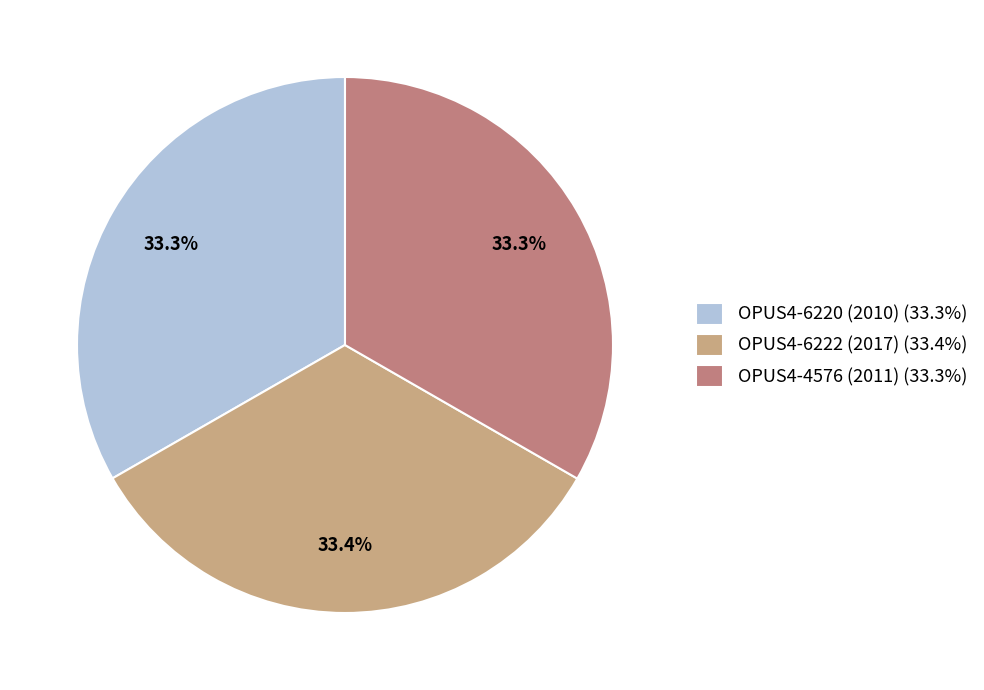

How many slices are in this pie chart?

3